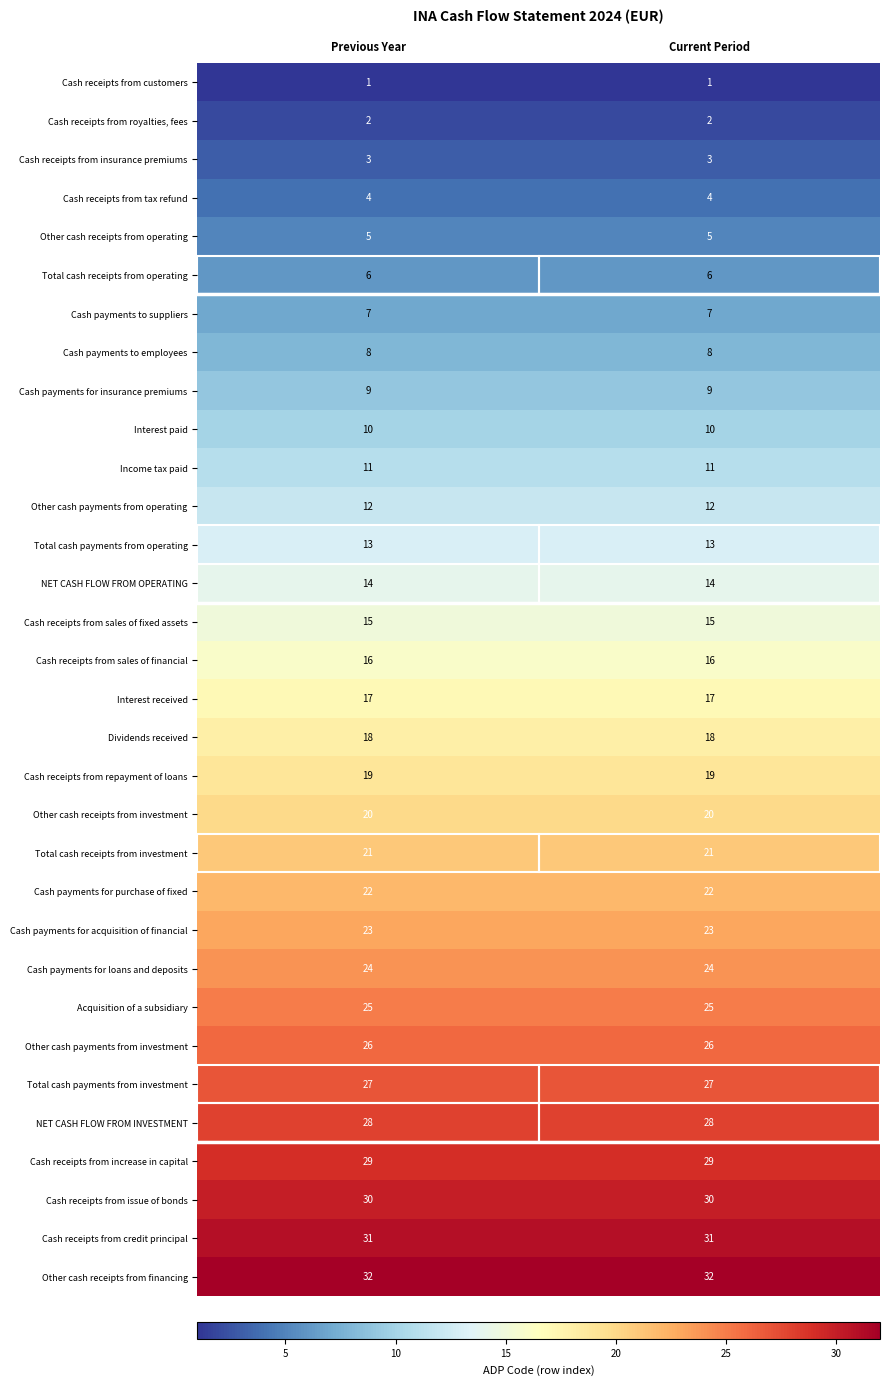

The value of Cash receipts from sales of fixed assets at Current Period is 8. True or false?

False